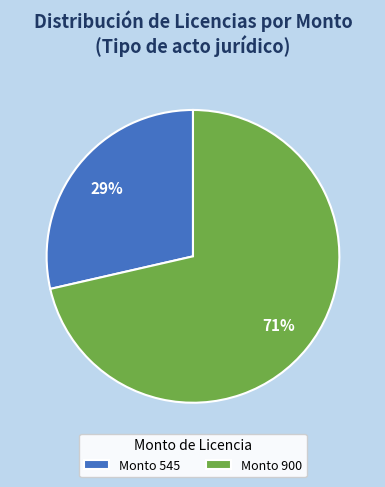

Which category has the smallest portion of the pie?

Monto 545